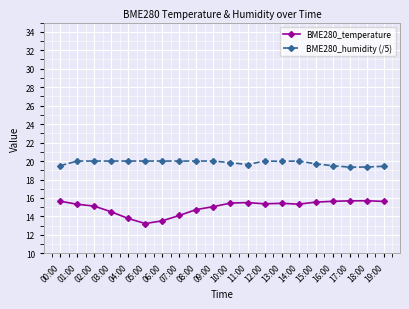

True or false: BME280_temperature and BME280_humidity (/5) cross at least once.

False